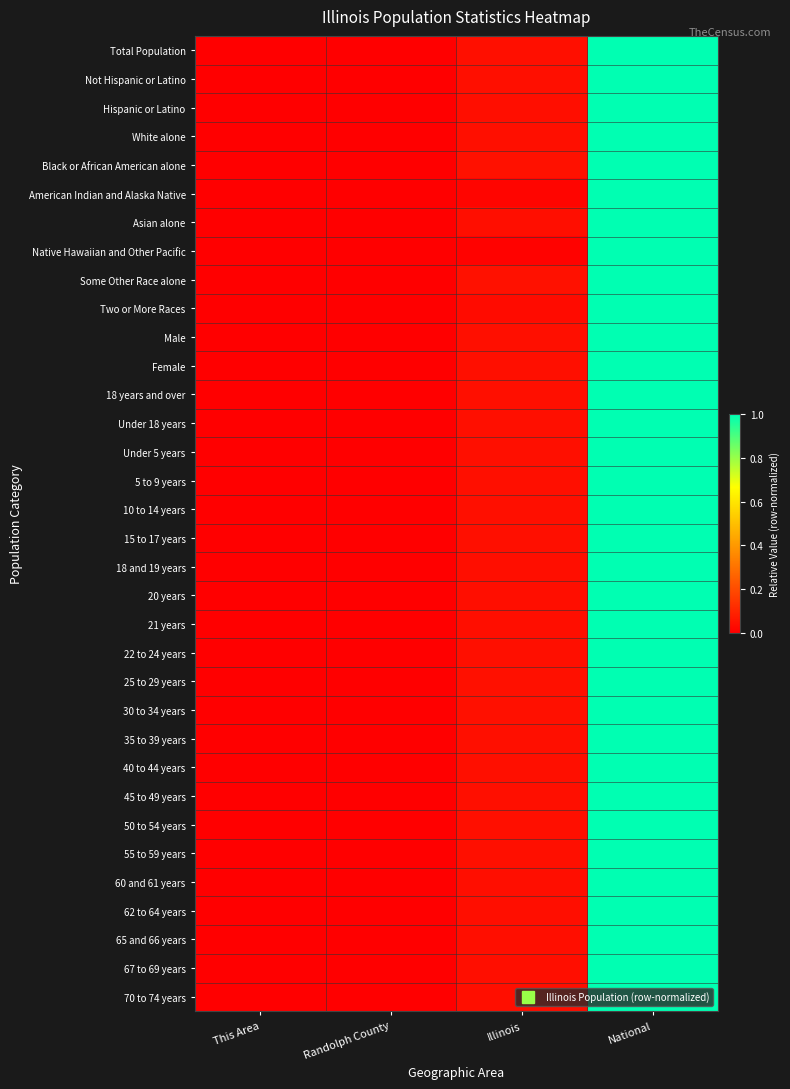

At how many categories does at least one series exceed 0?

4